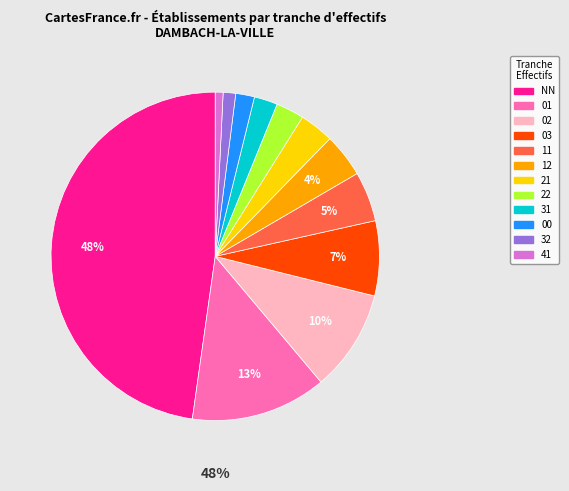

How many segments does this pie chart have?

12